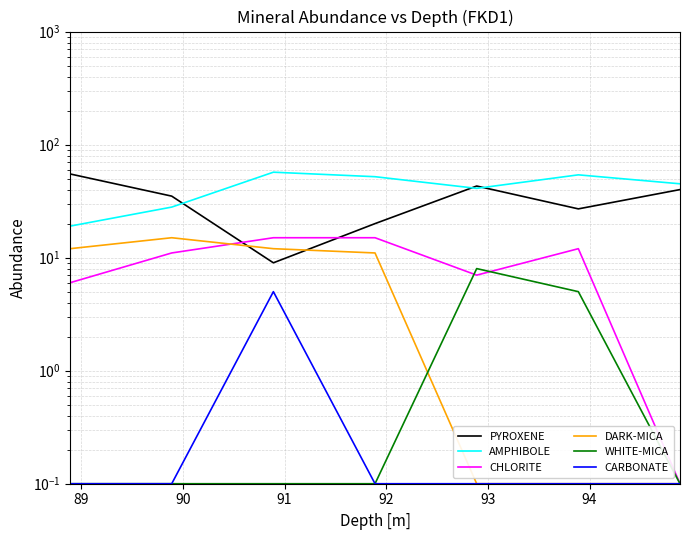

What is the value of the PYROXENE point at the 3rd from the left?

9.0